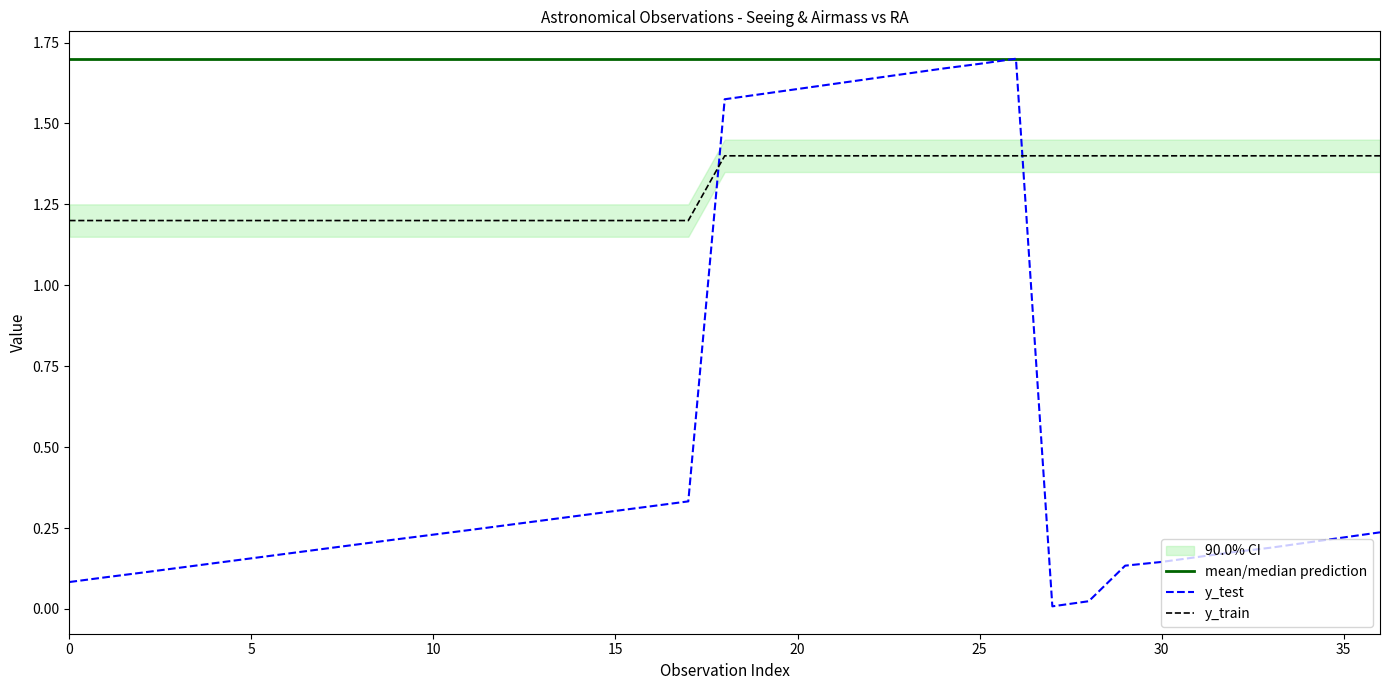

Is it true that y_train equals 1.9 at 30?

False